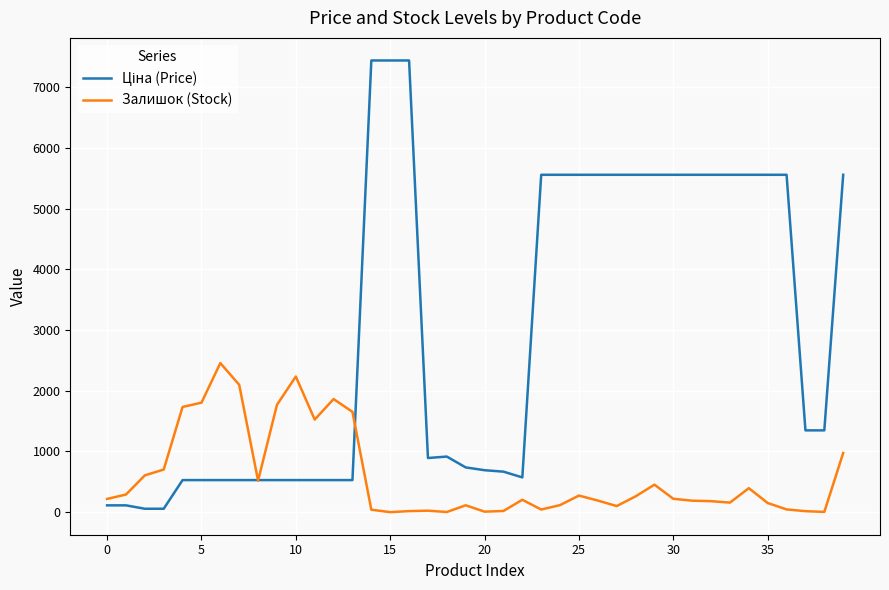

How many lines are shown in the chart?

2